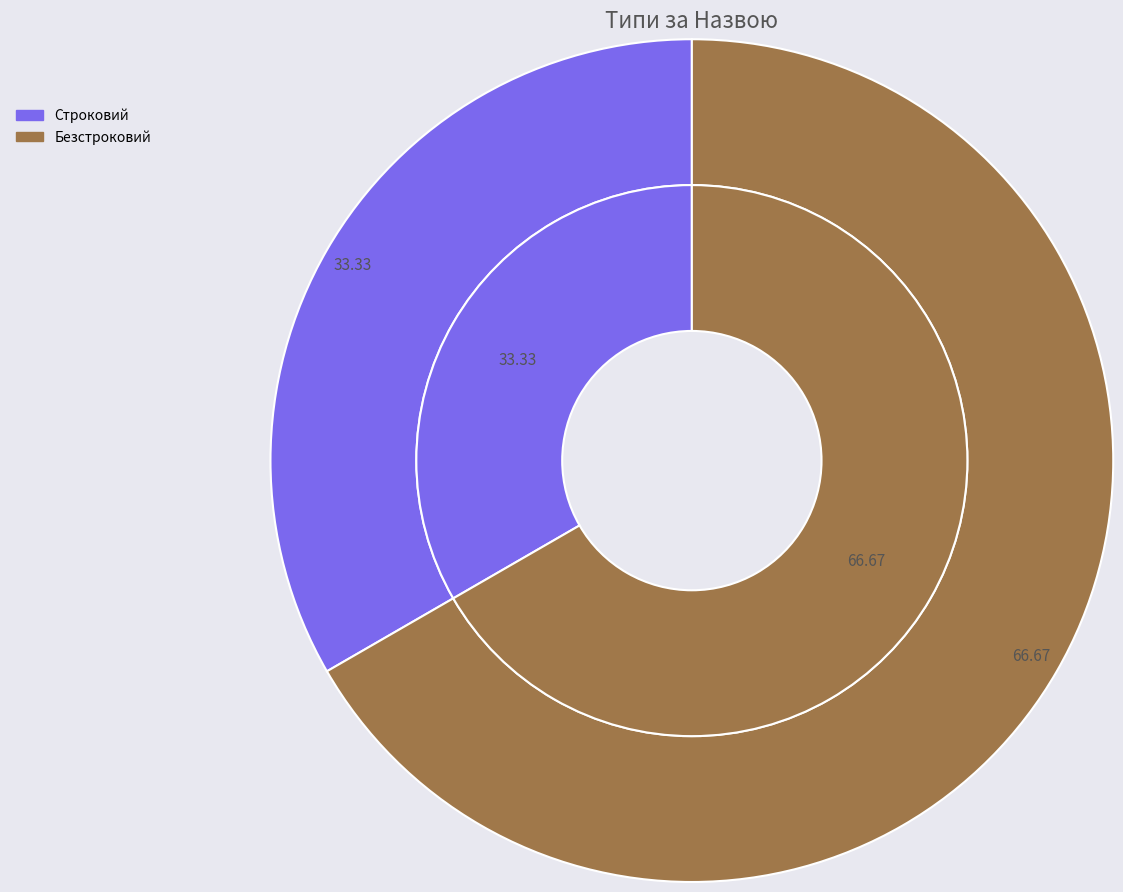

To the nearest percent, what percentage of the pie is Строковий?

33%